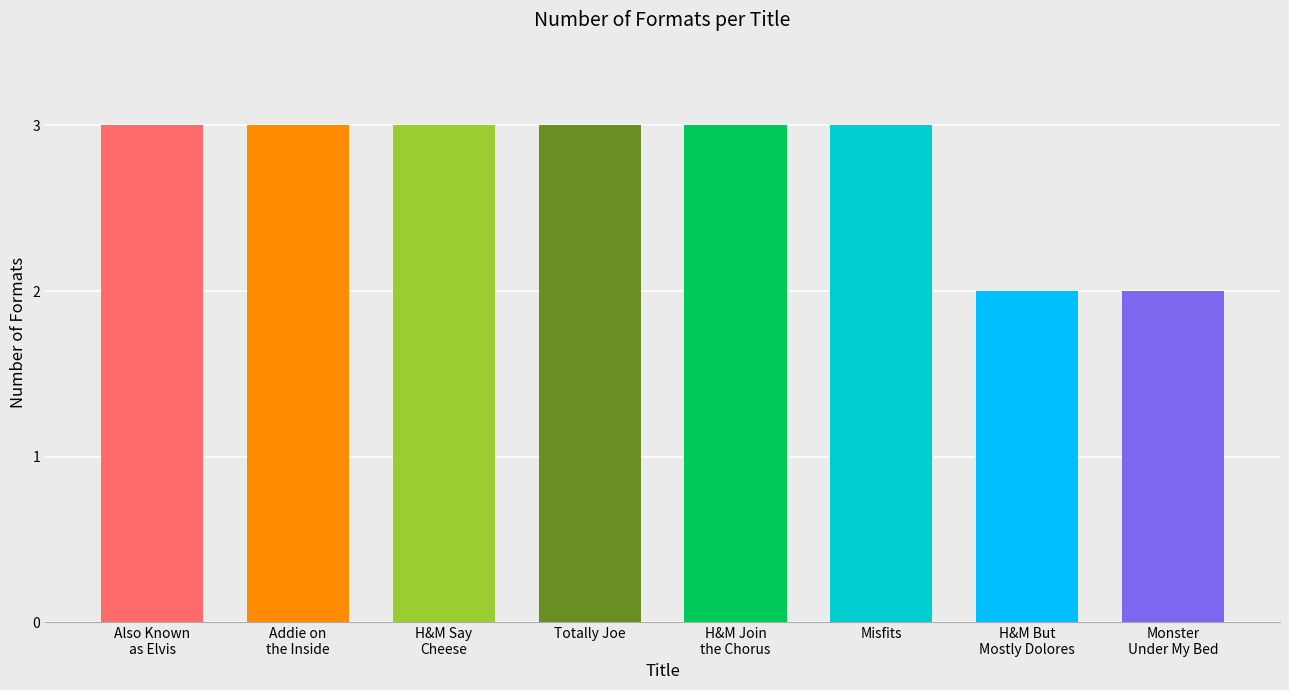

What is the approximate value at H&M Say
Cheese?

3